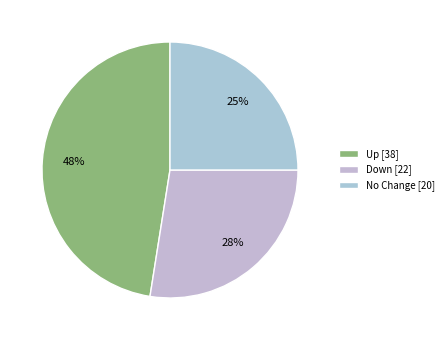

To the nearest percent, what is the average slice percentage?

33%